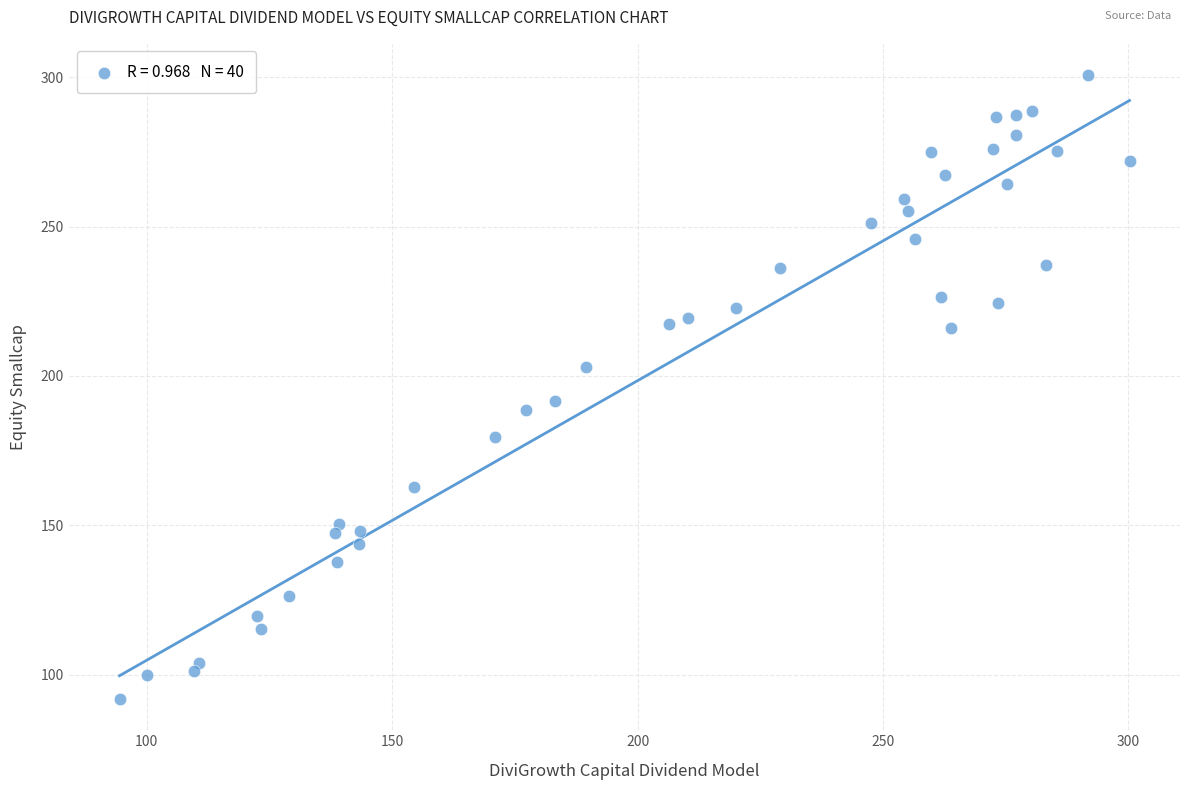

What is the range of X values (max minus min)?

205.8